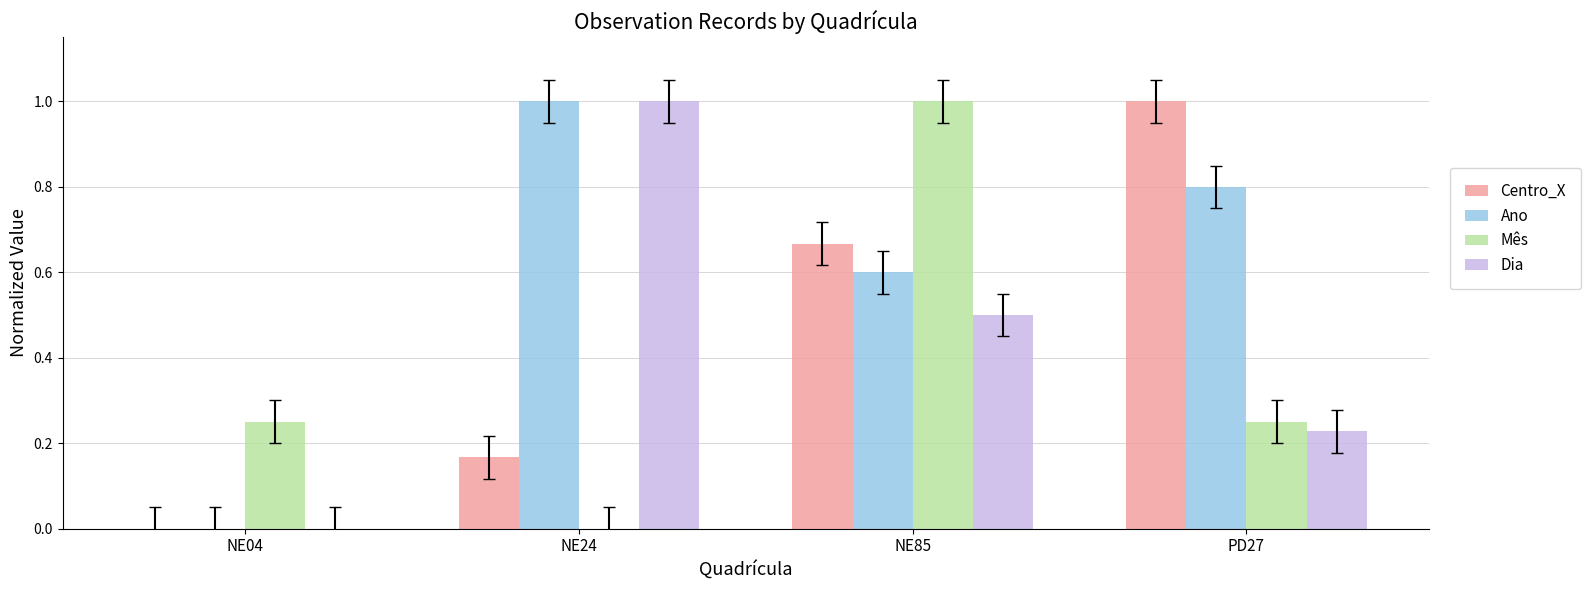

Is it true that Mês equals -0.5 at NE24?

False